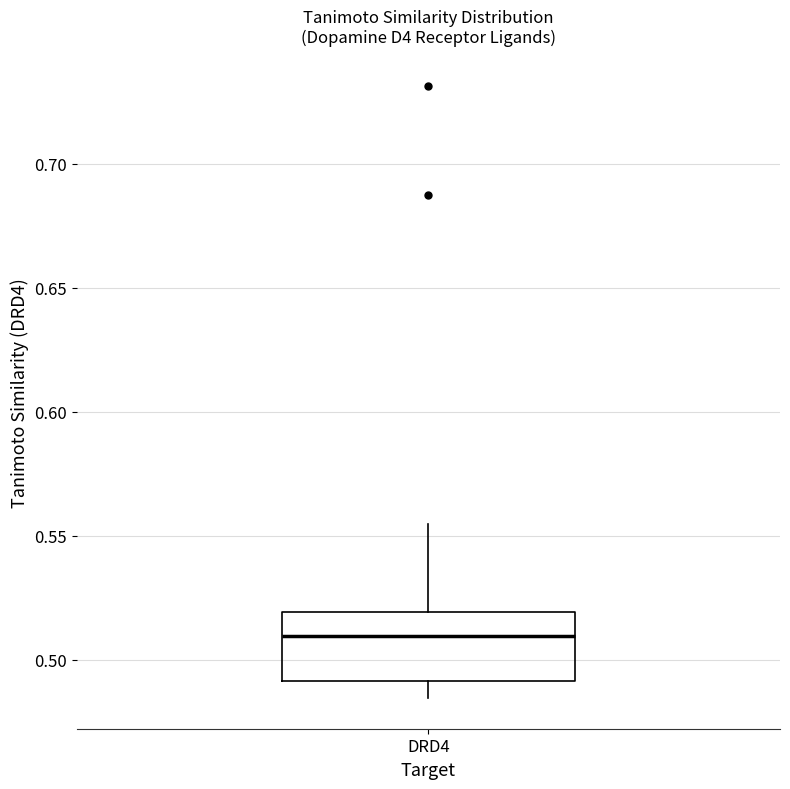

Where does the median line of the box for DRD4 sit on the y-axis? The values are not printed on the chart, so give them approximately, as read against the axis.

0.510